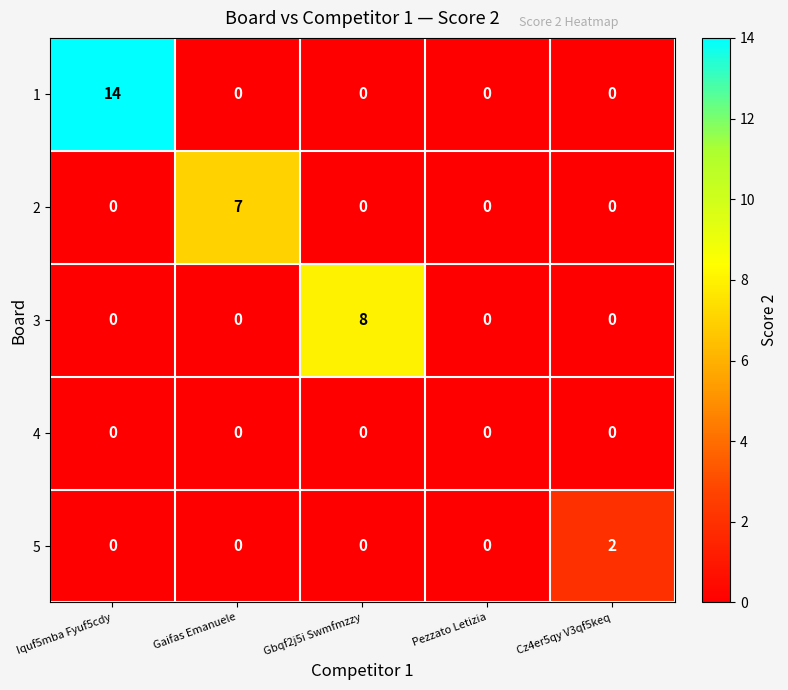

The 1 series shows 0 at Cz4er5qy V3qf5keq. True or false?

True